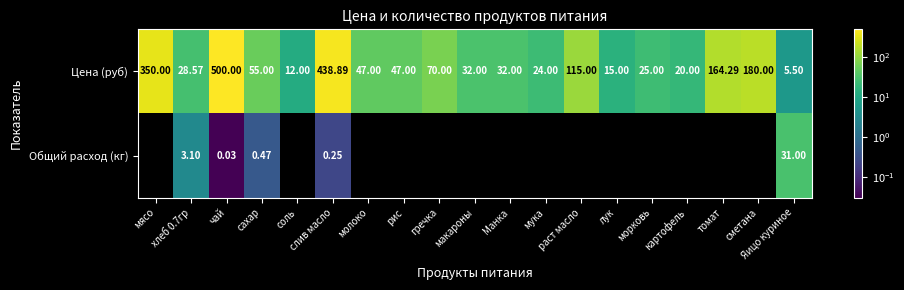

At which label does Цена (руб) first exceed 47?

мясо